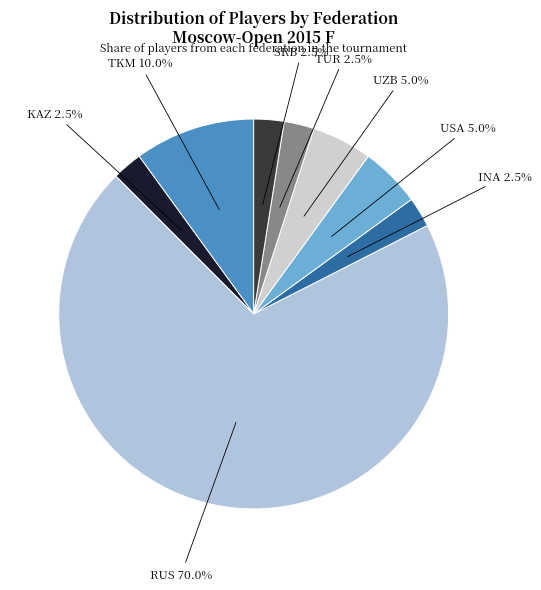

To the nearest percent, what is the difference between the largest and smallest slice percentages?

68%